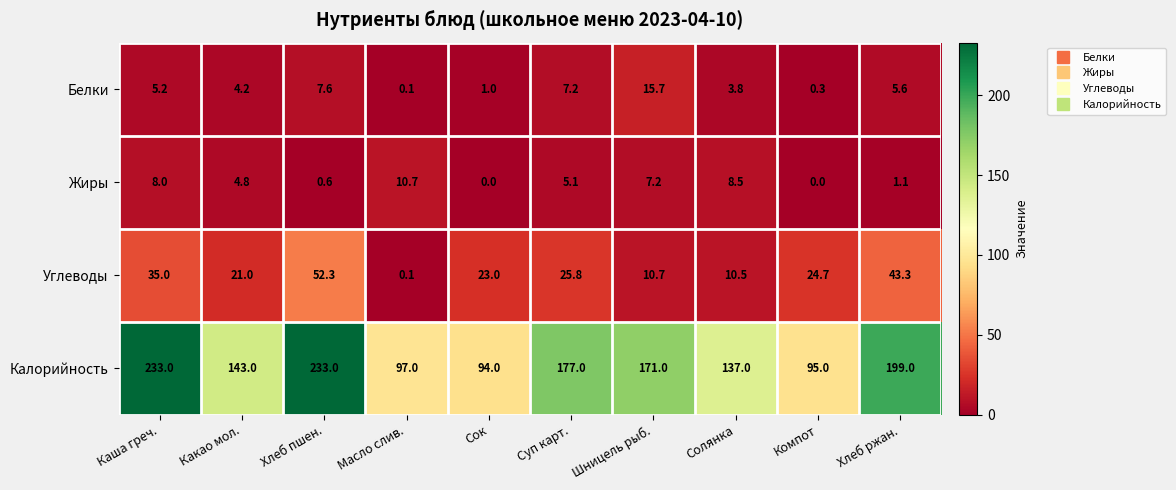

Is it true that Углеводы equals 13.2 at Компот?

False